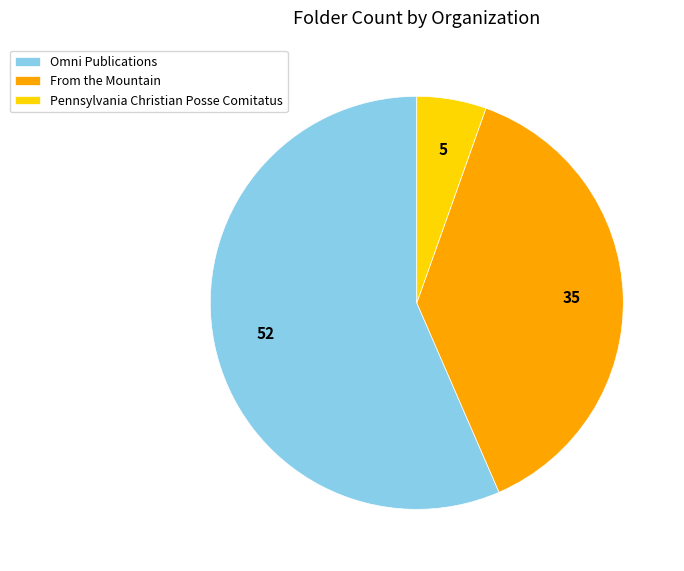

Is the sum of From the Mountain and Omni Publications greater than half?

Yes